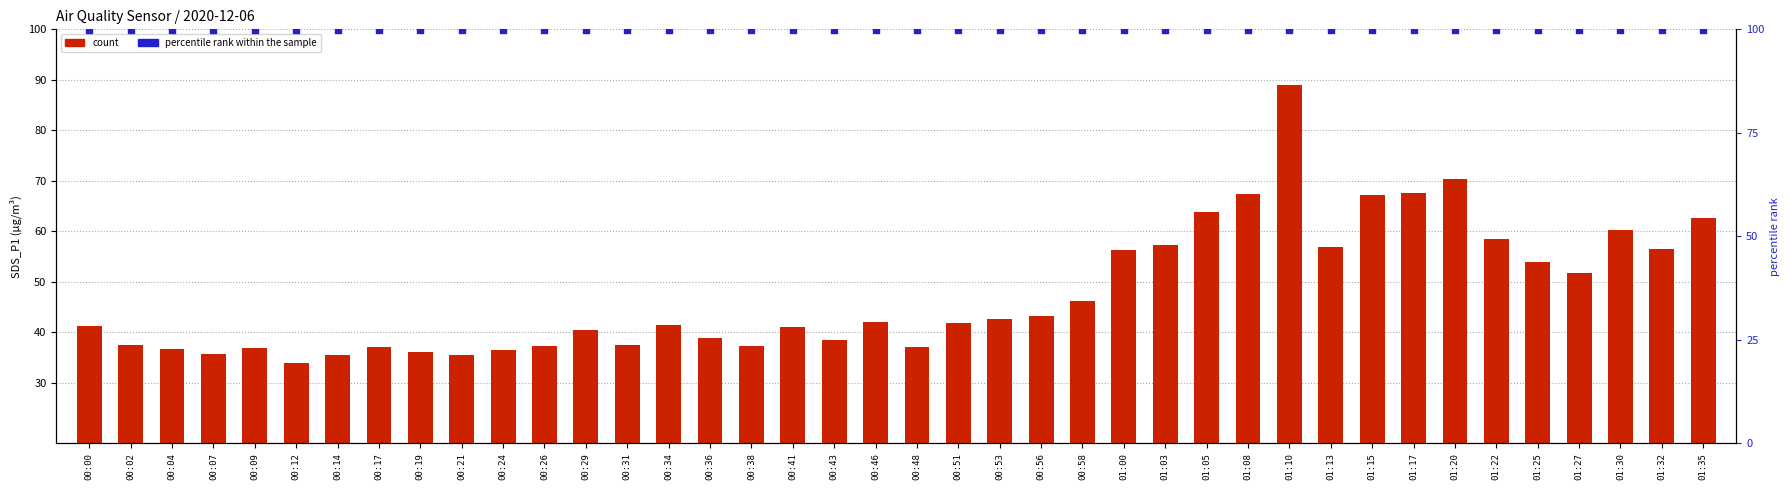

Which series contains the lowest Y value?

count